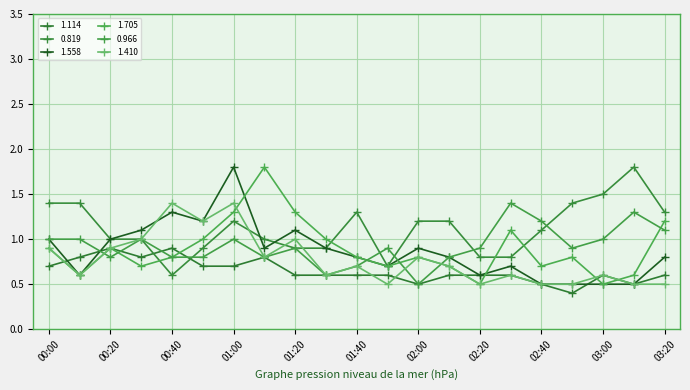

Does the chart display data point markers on the line(s)?

Yes